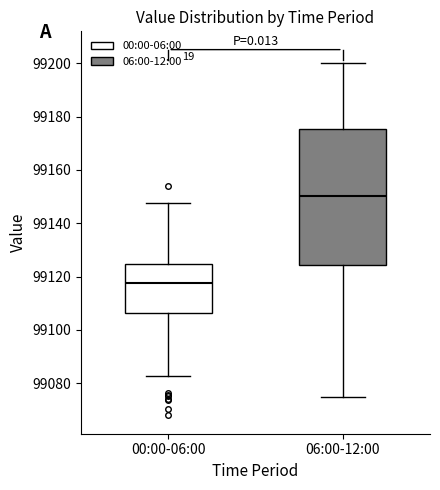

Which box's median line is the lowest?

00:00-06:00